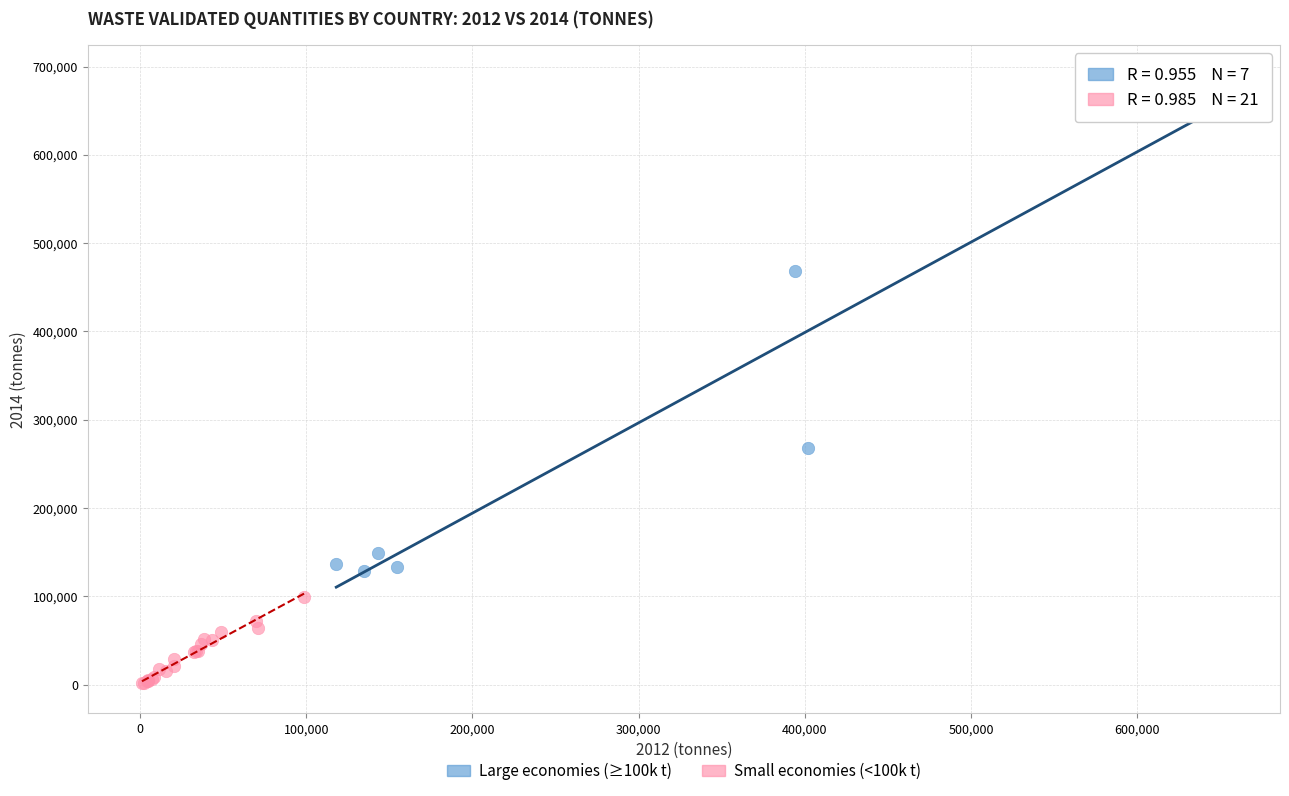

Which series reaches the maximum Y coordinate?

Large economies (≥100k t)